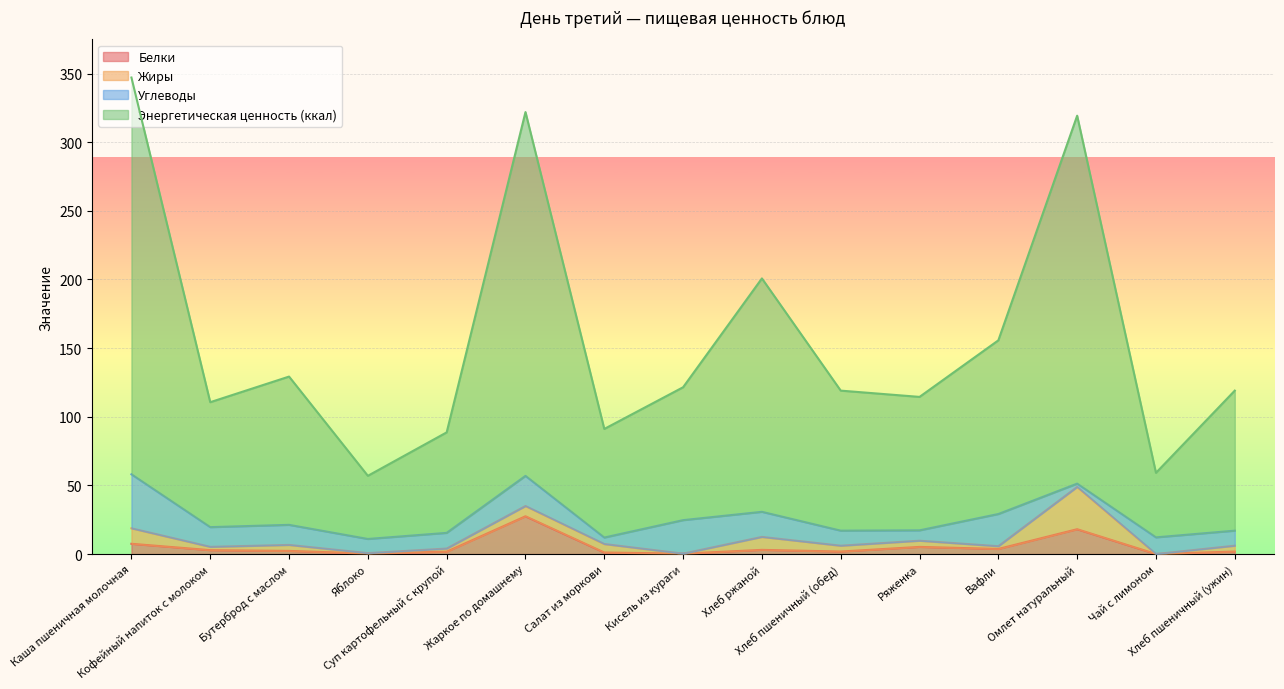

Is the value of Белки at Хлеб пшеничный (ужин) greater than the value of Энергетическая ценность (ккал) at Хлеб ржаной?

No